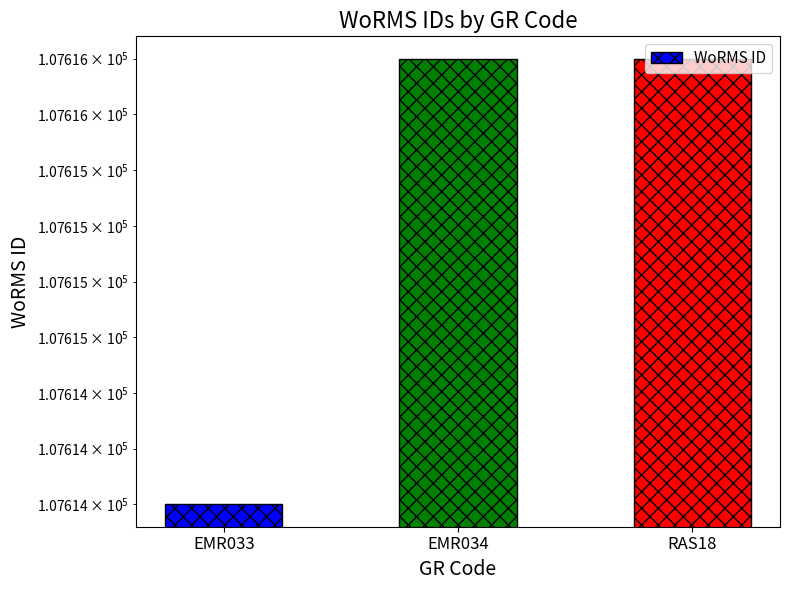

Between RAS18 and EMR034, which is larger?

RAS18